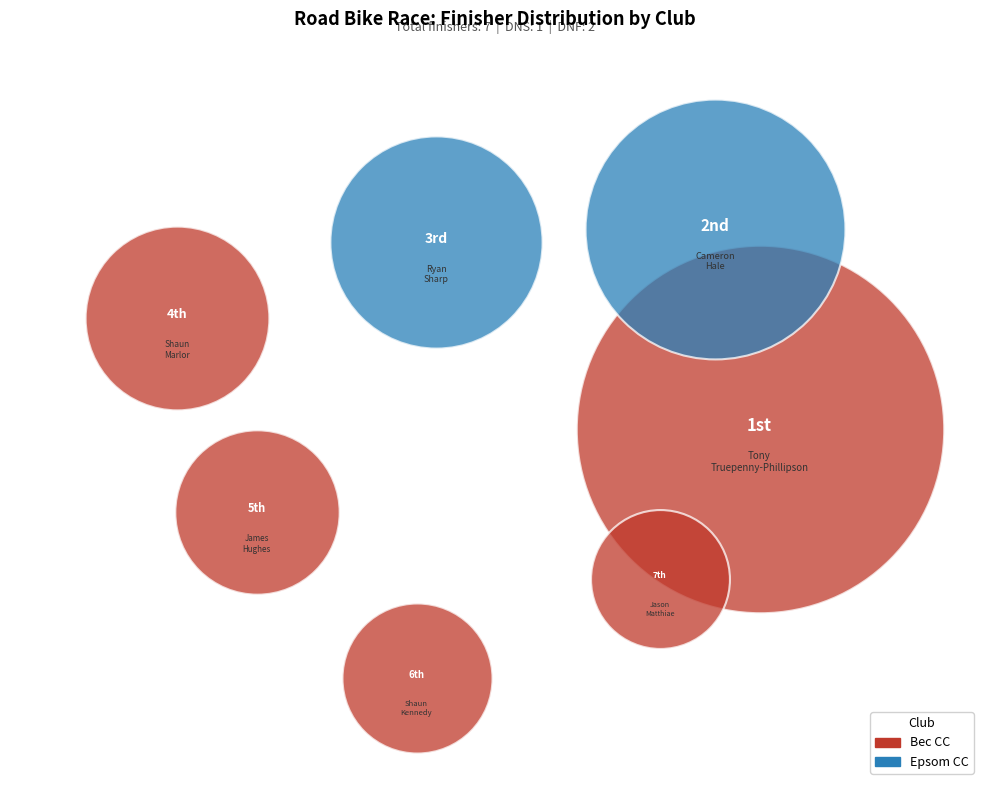

The Shaun Marlor slice represents 4% of the pie. True or false?

False